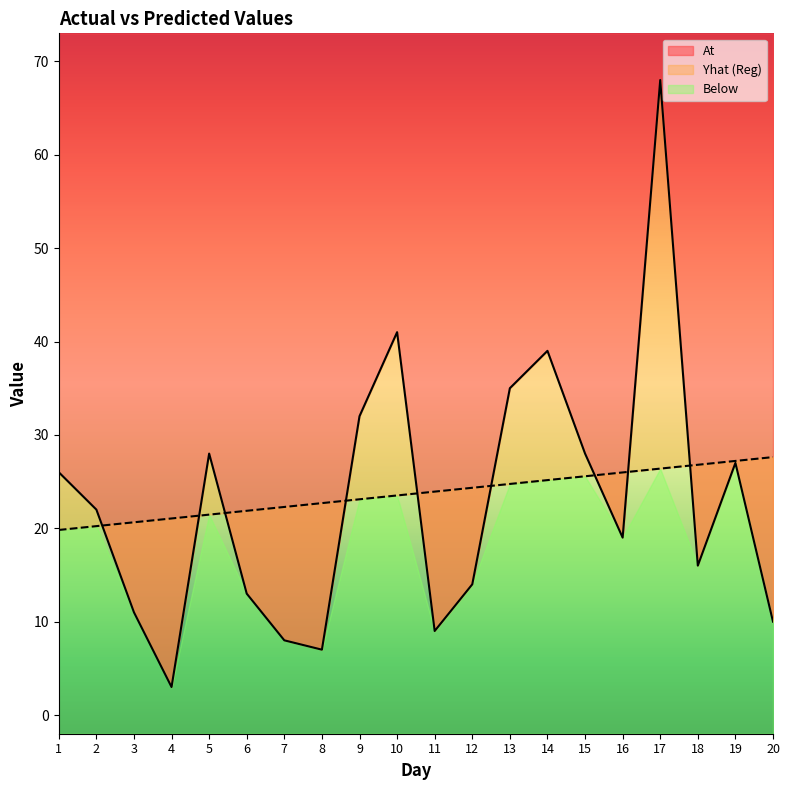

At which category does the chart reach its minimum across all series?

4